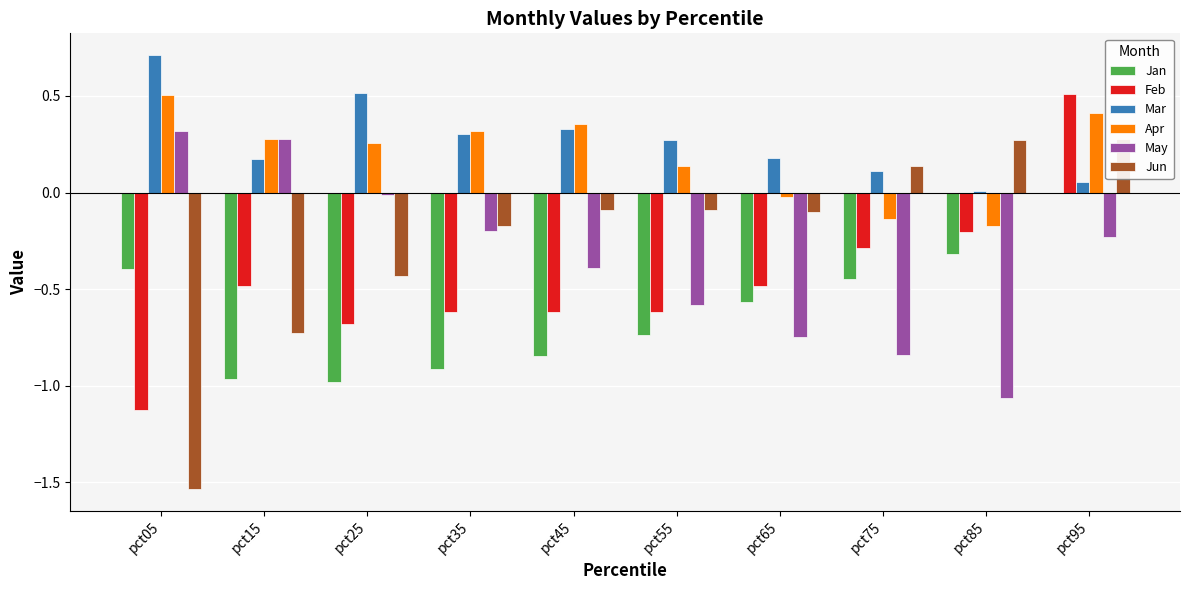

Which series has the widest spread of values?

Jun